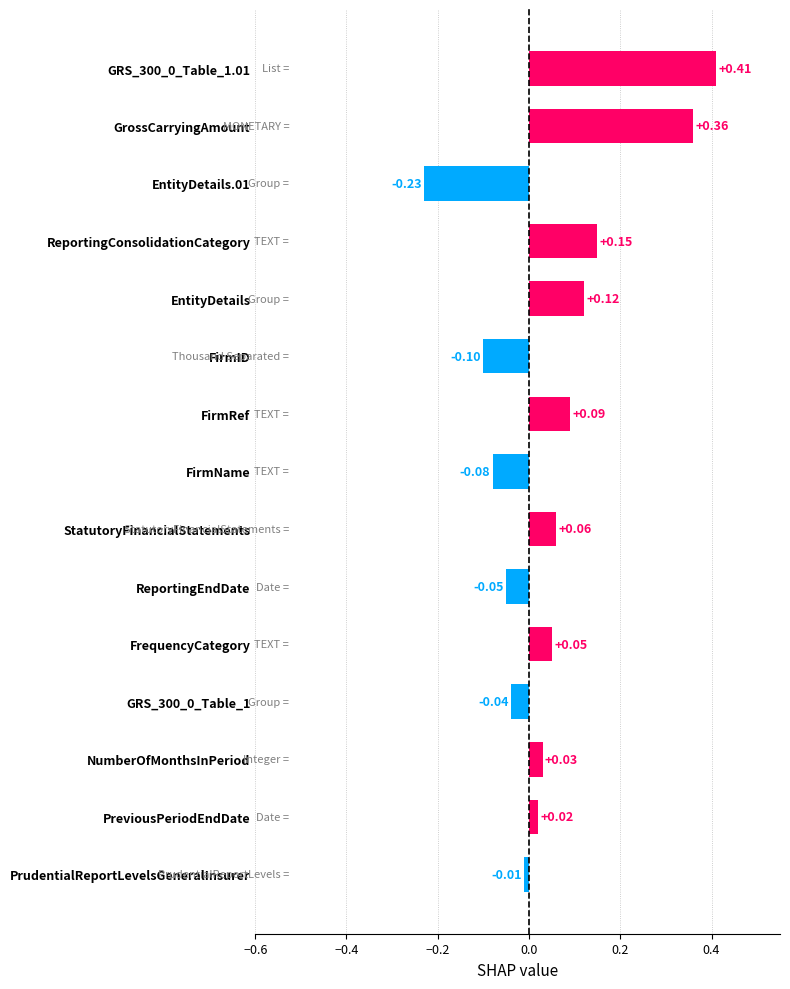

Between ReportingConsolidationCategory and FirmRef, which is larger?

ReportingConsolidationCategory